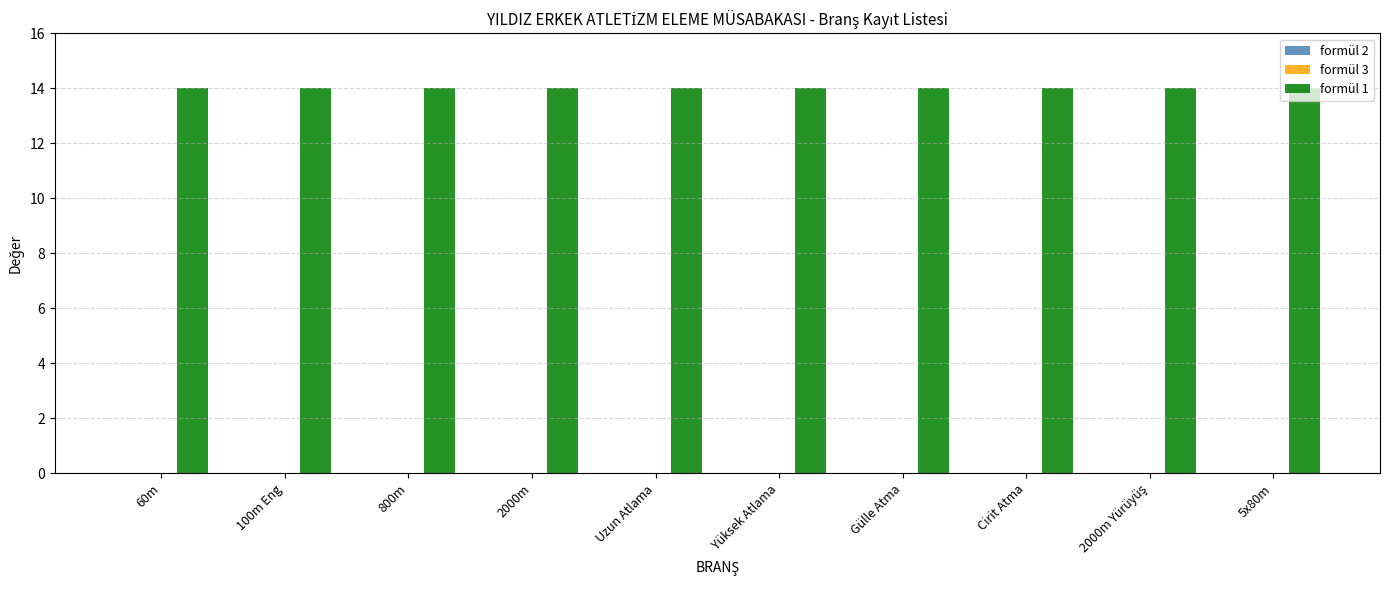

The formül 3 series shows 0 at Yüksek Atlama. True or false?

True